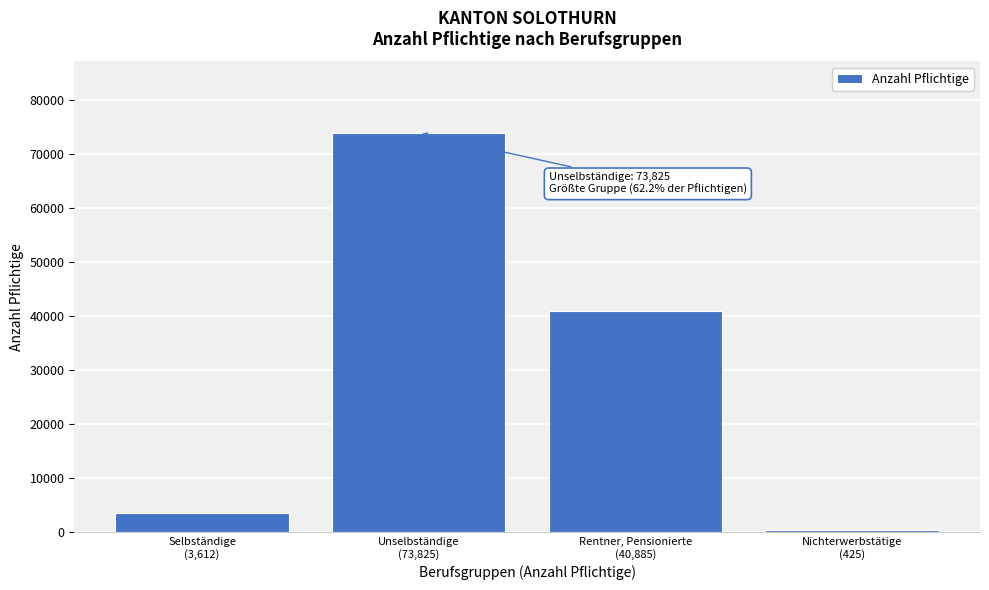

Reading left to right, extract all data points from this chart.

3612	73825	40885	425